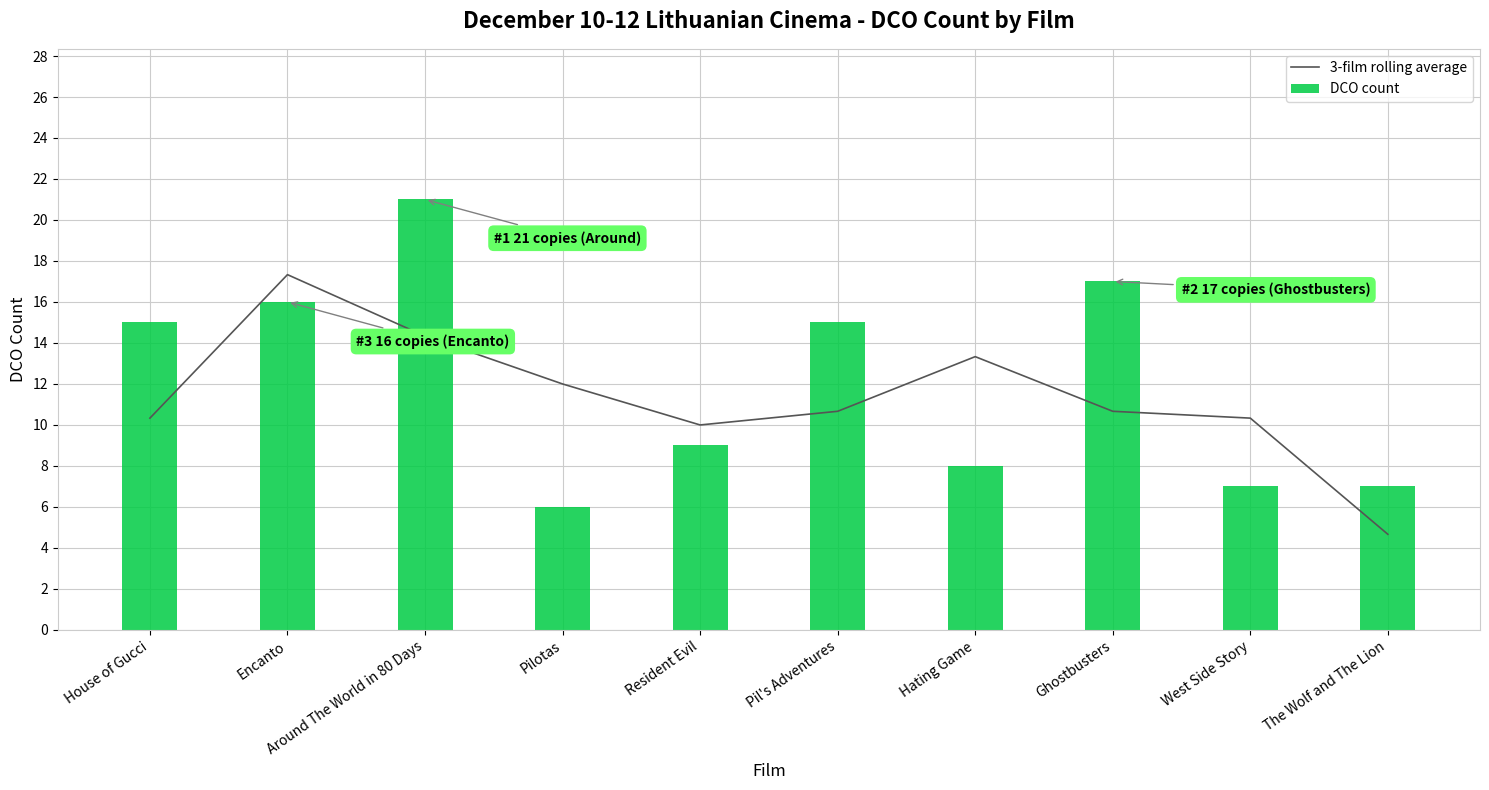

Which series has the largest total across all categories?

DCO count